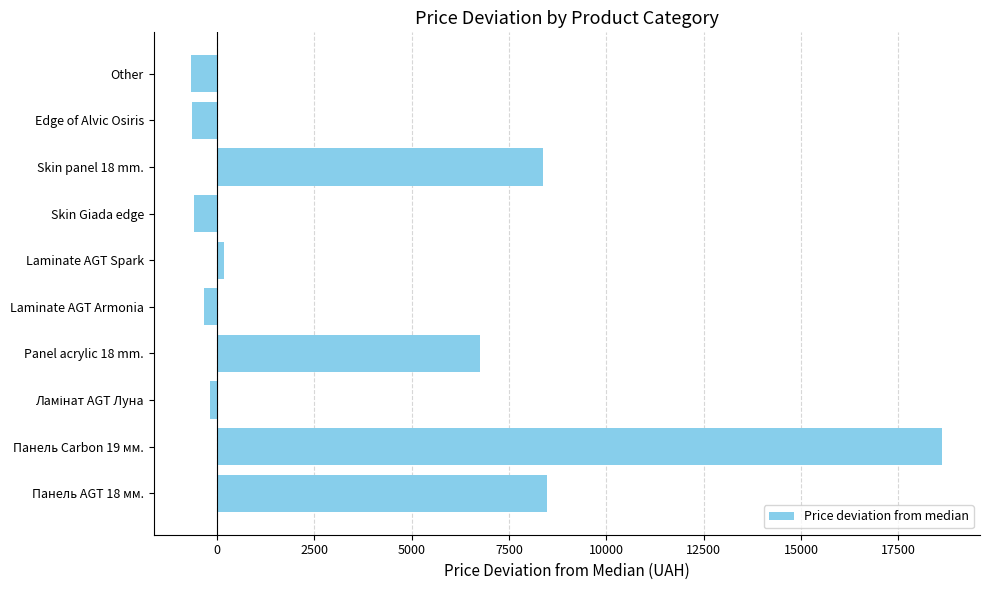

At which label is the value closest to 8985?

Панель AGT 18 мм.